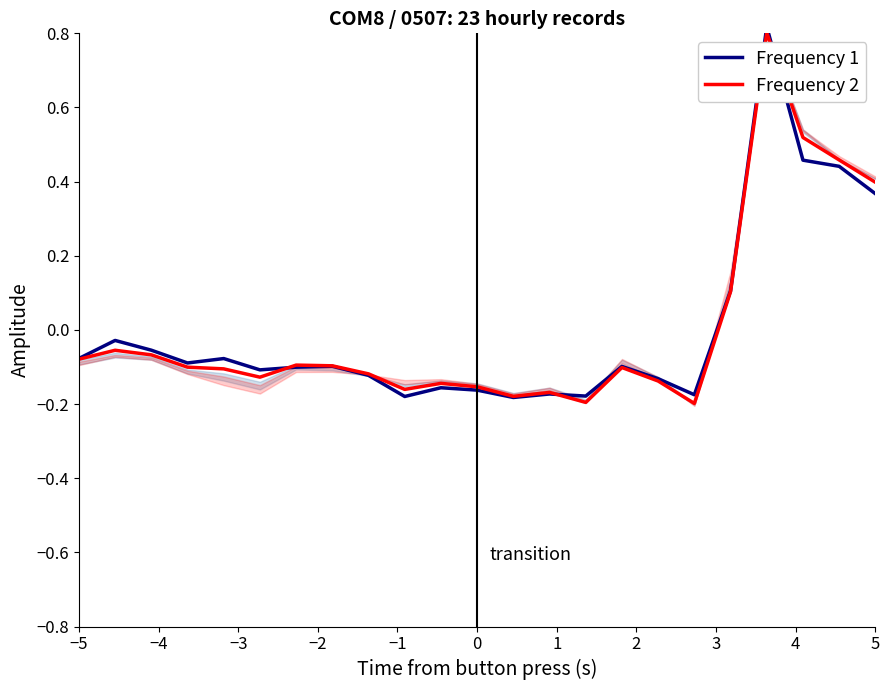

How many values in the Frequency 2 series exceed 0?

5